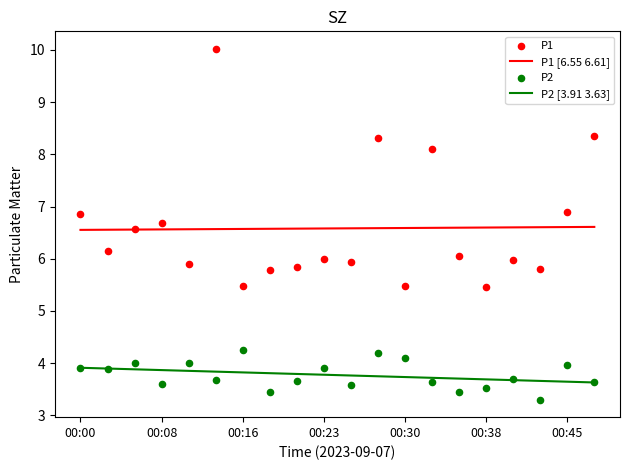

Which series has the widest spread of Y values?

P1